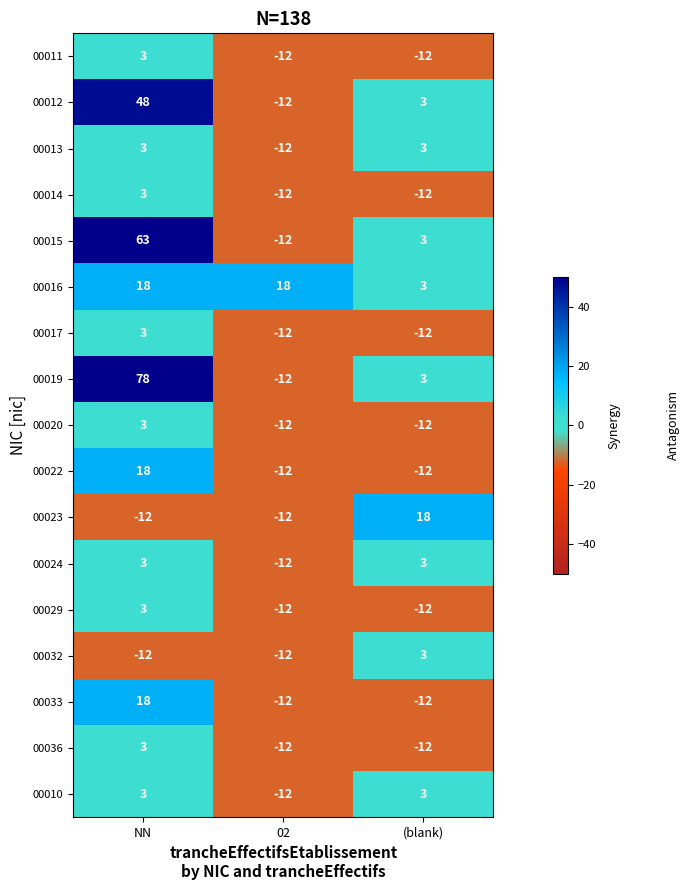

Is it true that 00024 equals -16 at 02?

False